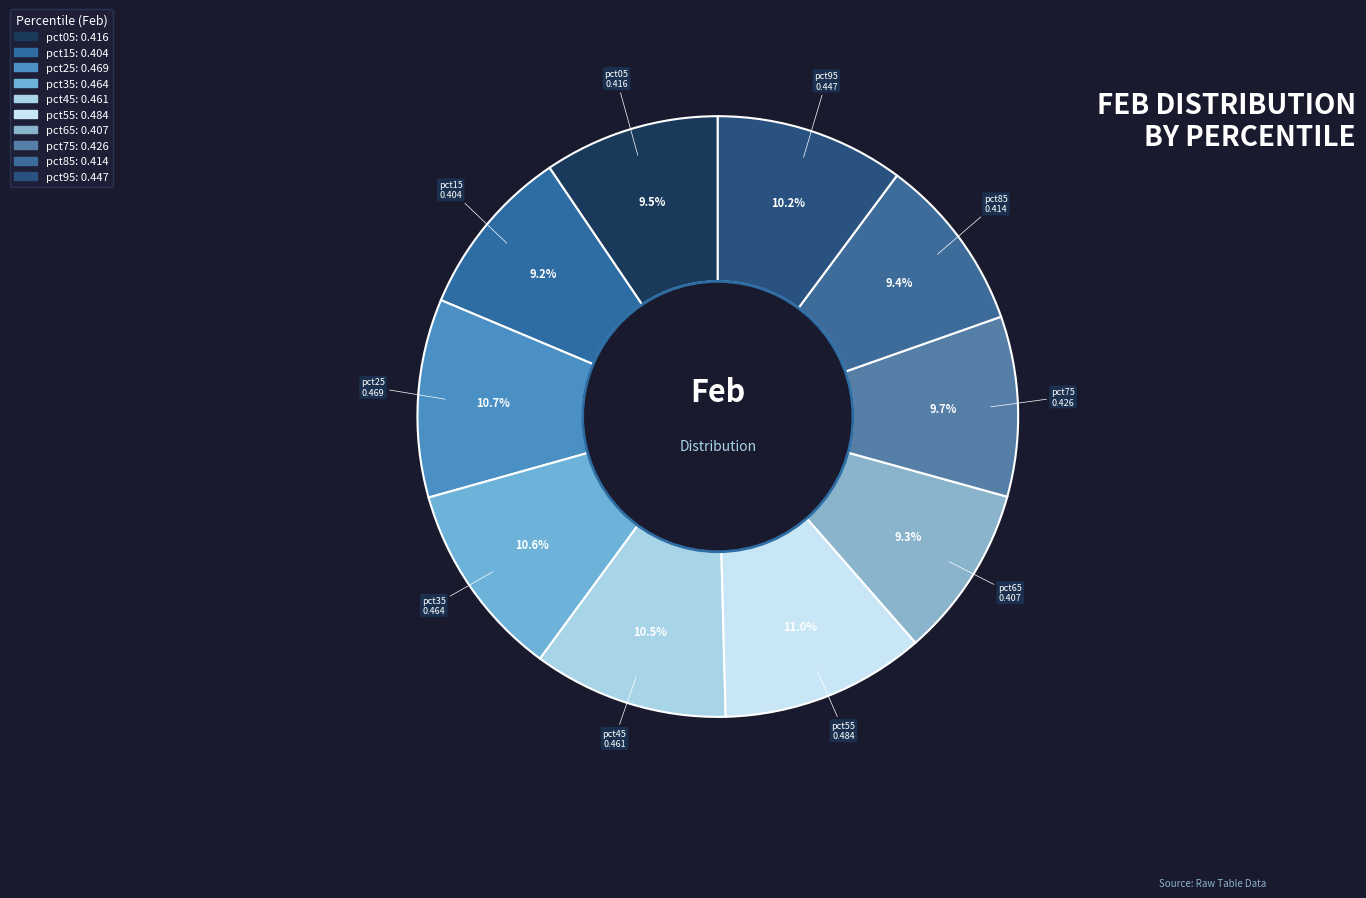

Which slice is the smallest?

pct15